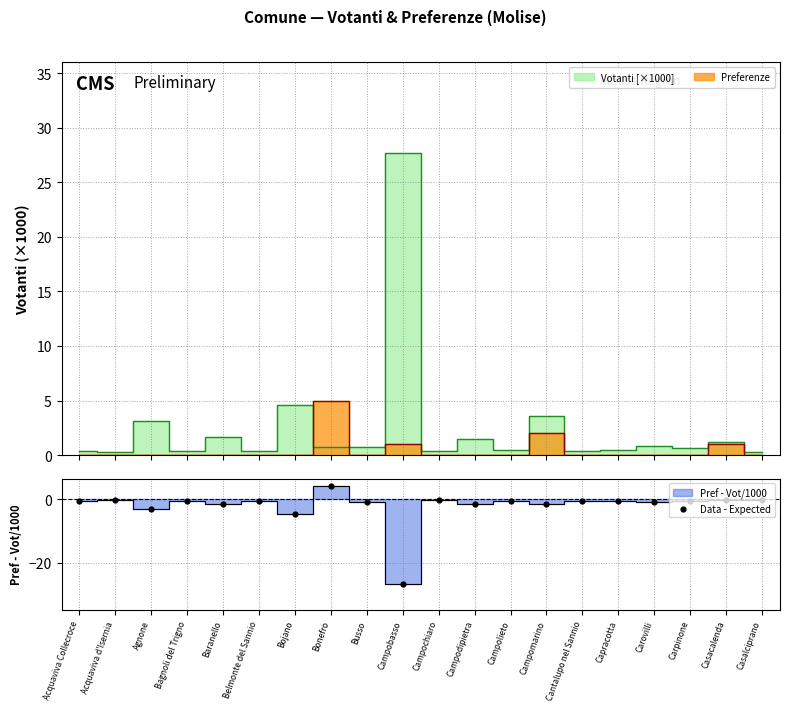

What is the change in value from Acquaviva Collecroce to Campodipietra?

-1.1